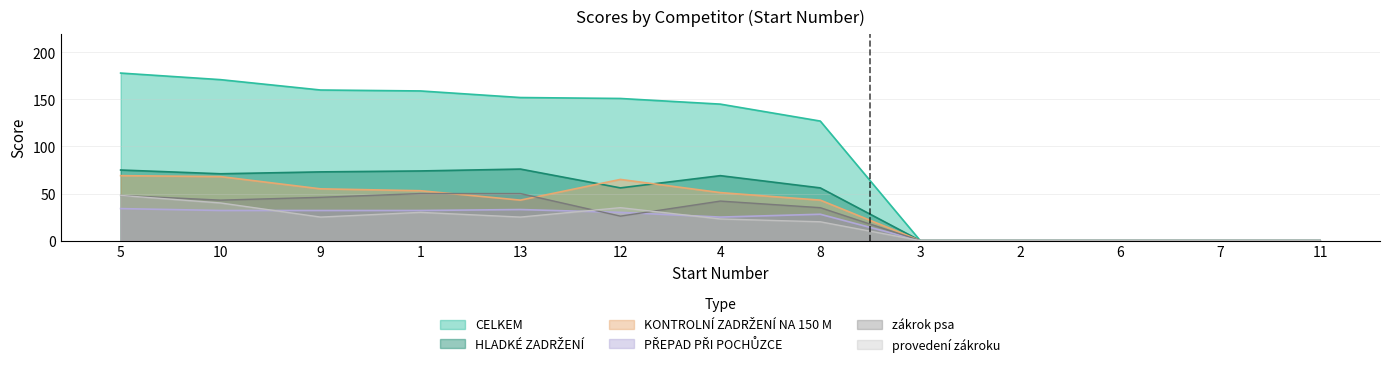

How many values in CELKEM are above zero?

8